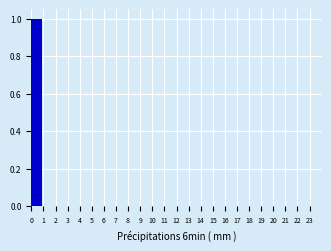

Which range on the x-axis has the tallest bar?

0 to 1